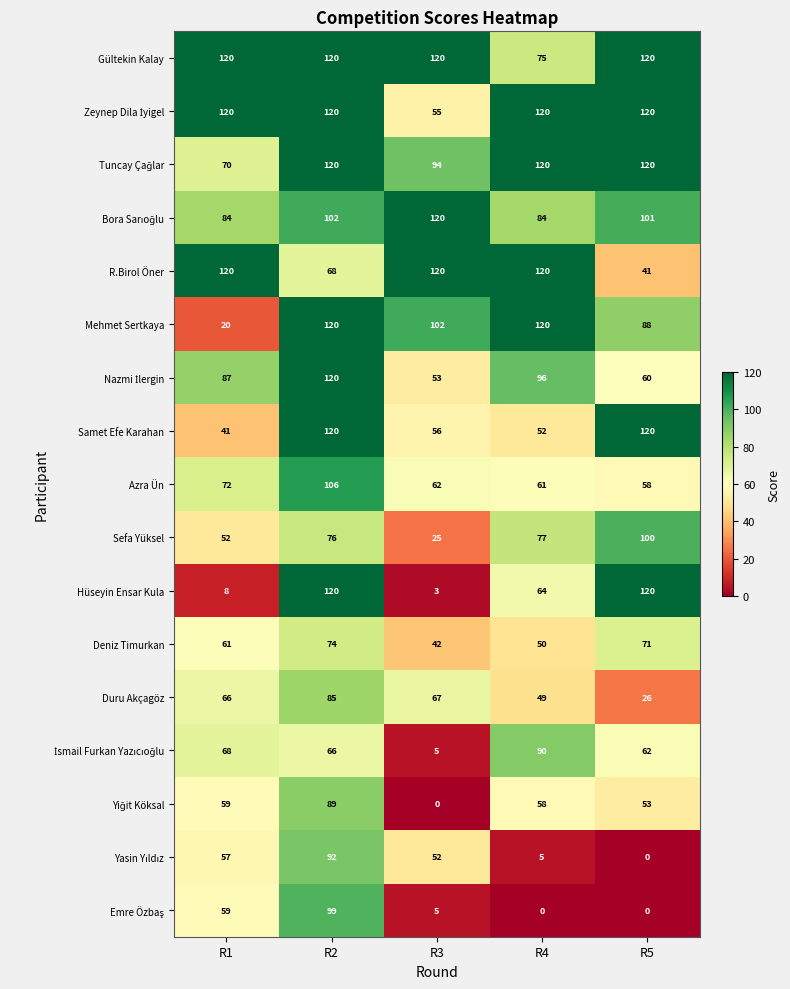

Which series has the widest spread of values?

Hüseyin Ensar Kula